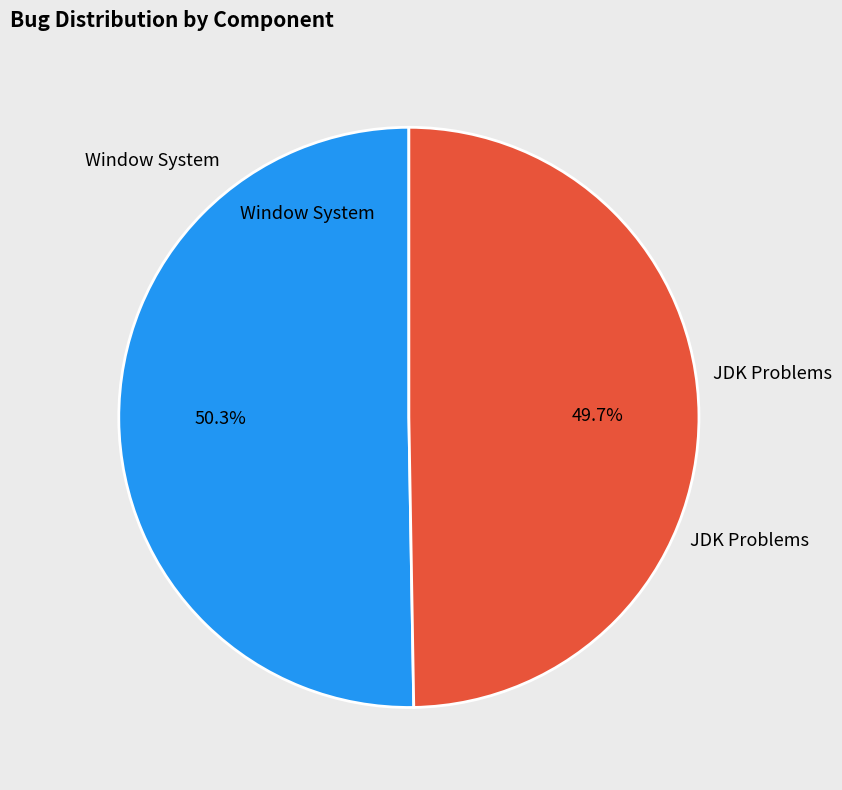

Does any single category account for the majority?

Yes